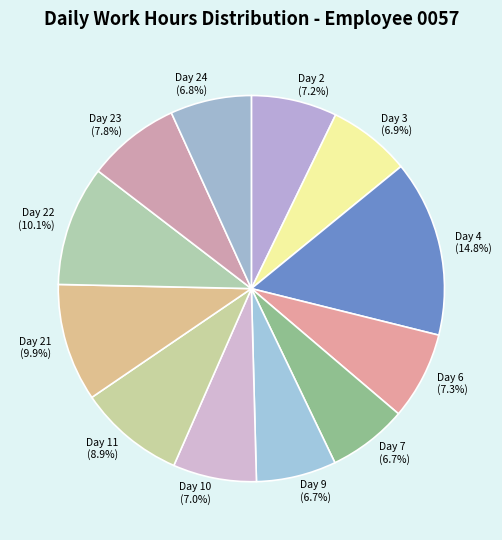

Which has a higher value, Day 6 or Day 11?

Day 11